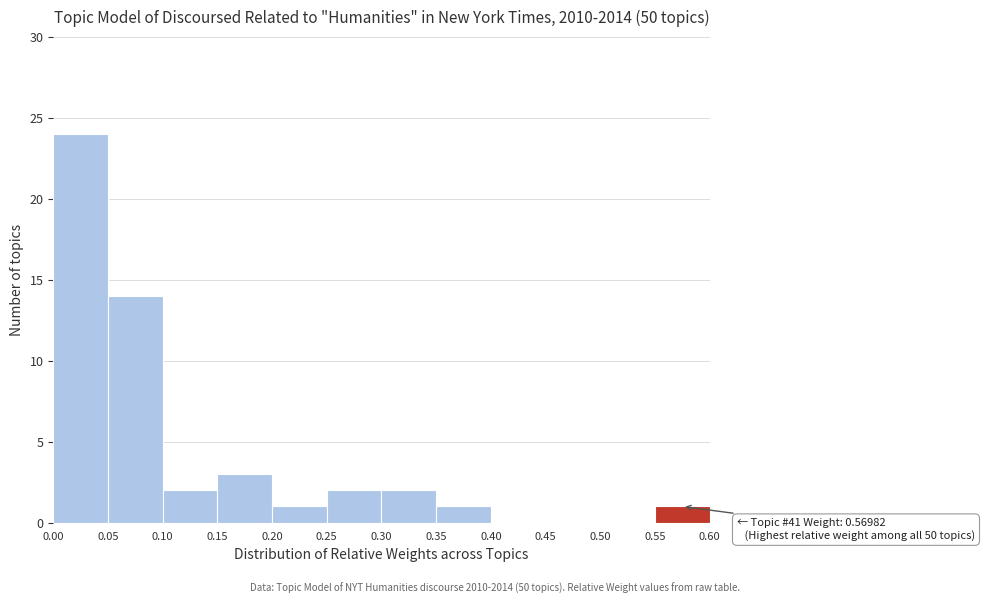

Over which range of the x-axis is the bar tallest?

0.00 to 0.05